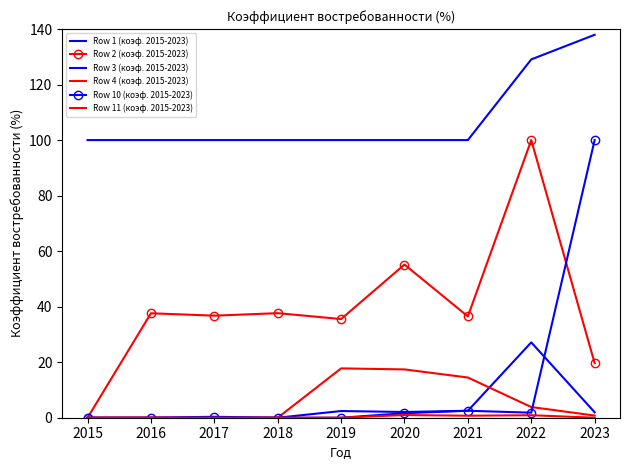

What is the value of the Row 4 (коэф. 2015-2023) point at the 9th from the left?

0.8